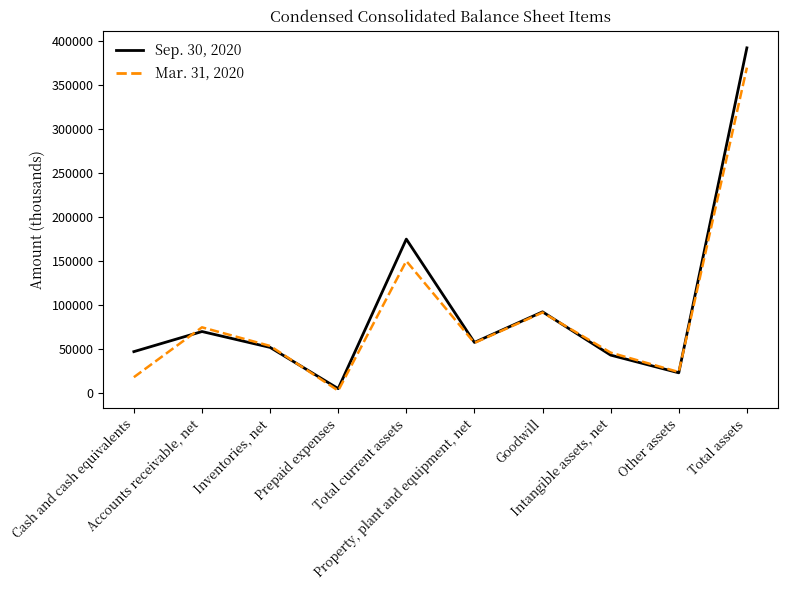

What is the minimum value shown in the chart?

3074